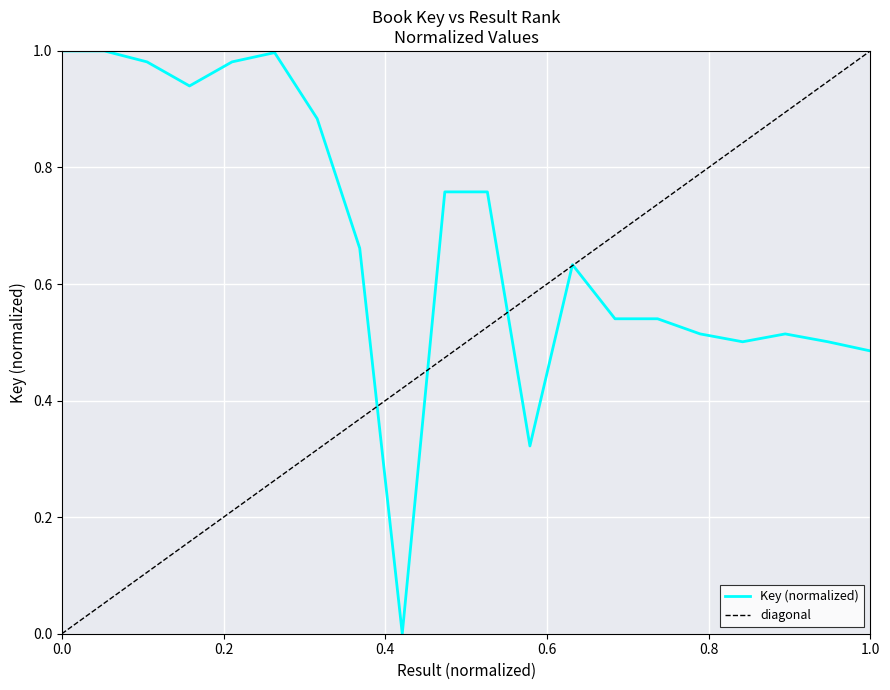

Reading right to left, what are all the values shown in this chart?

0.5	0.5	0.5	0.5	0.5	0.5	0.5	0.6	0.3	0.8	0.8	0.0	0.7	0.9	1.0	1.0	0.9	1.0	1.0	1.0